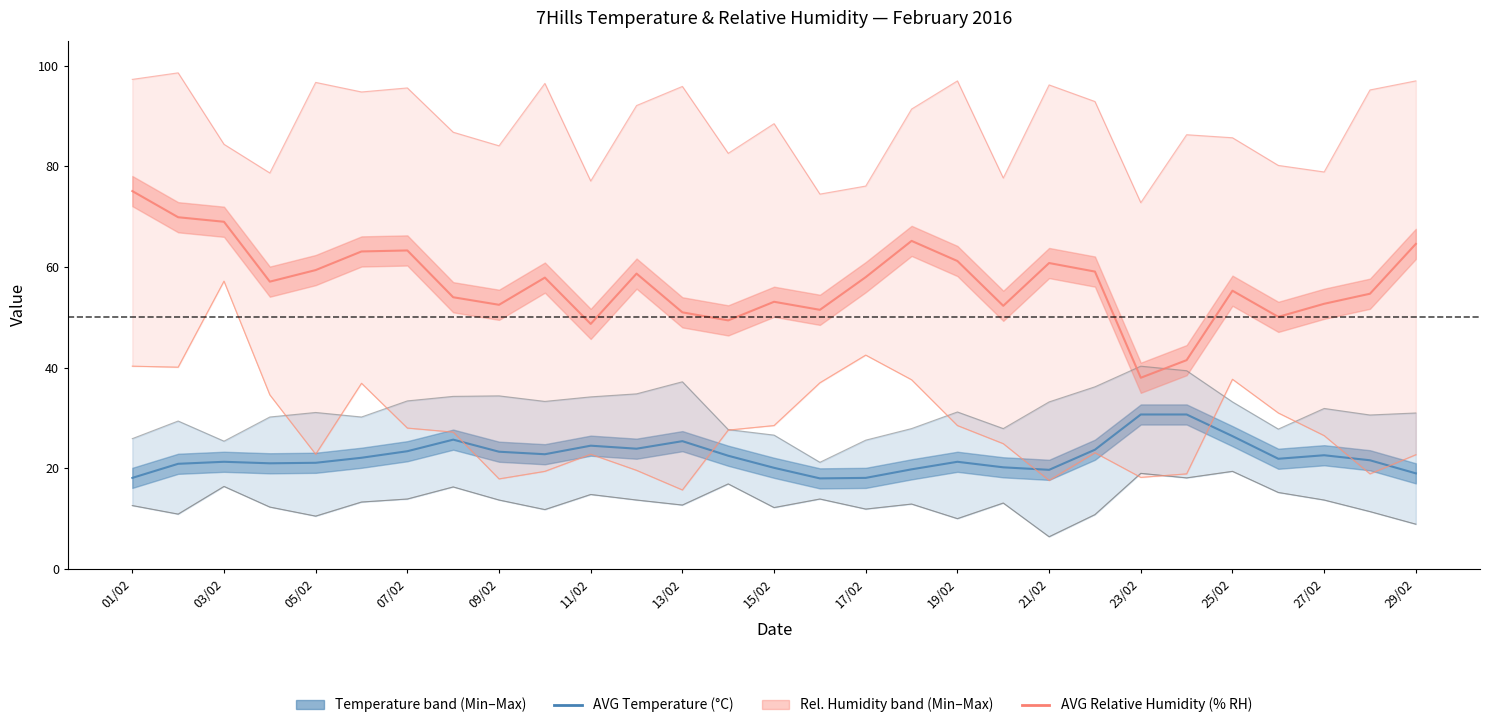

Is it true that MIN Relative Humidity (% RH) equals 24.1 at 07/02?

False